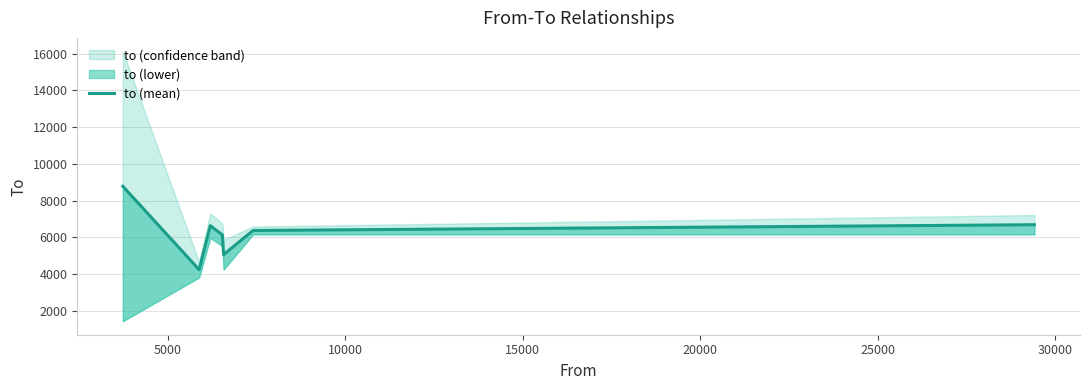

What is the ratio of the value at 5000 to the value at 30000?

0.6